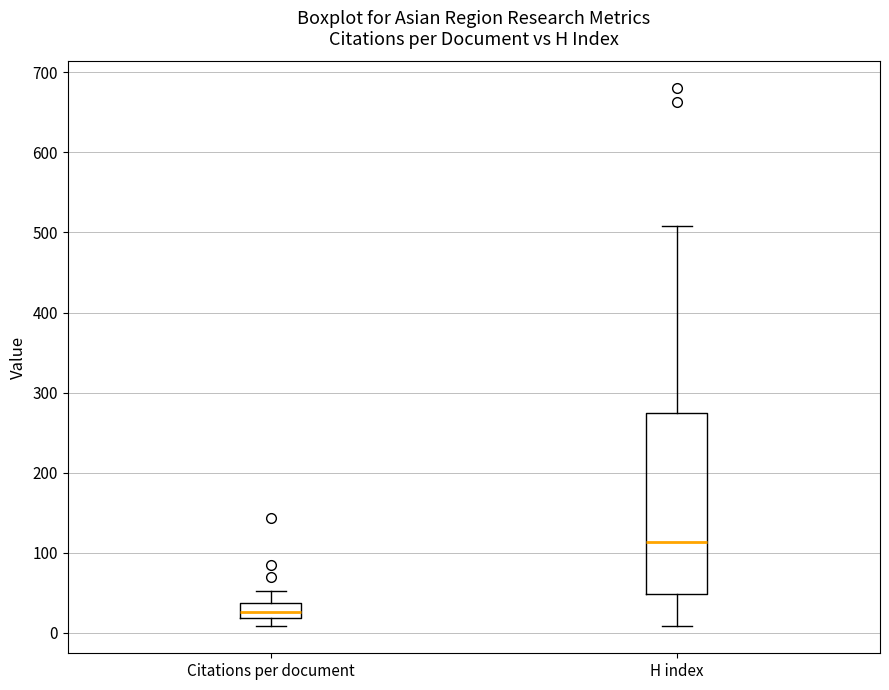

Reading left to right, read every box against the y-axis: the position of its median line, the range the box covers, and the ends of its whiskers. The values are not printed on the chart, so give them approximately, as read against the axis.

Citations per document: median 30, box 20 to 40, whiskers 10 to 50
H index: median 110, box 50 to 270, whiskers 10 to 510